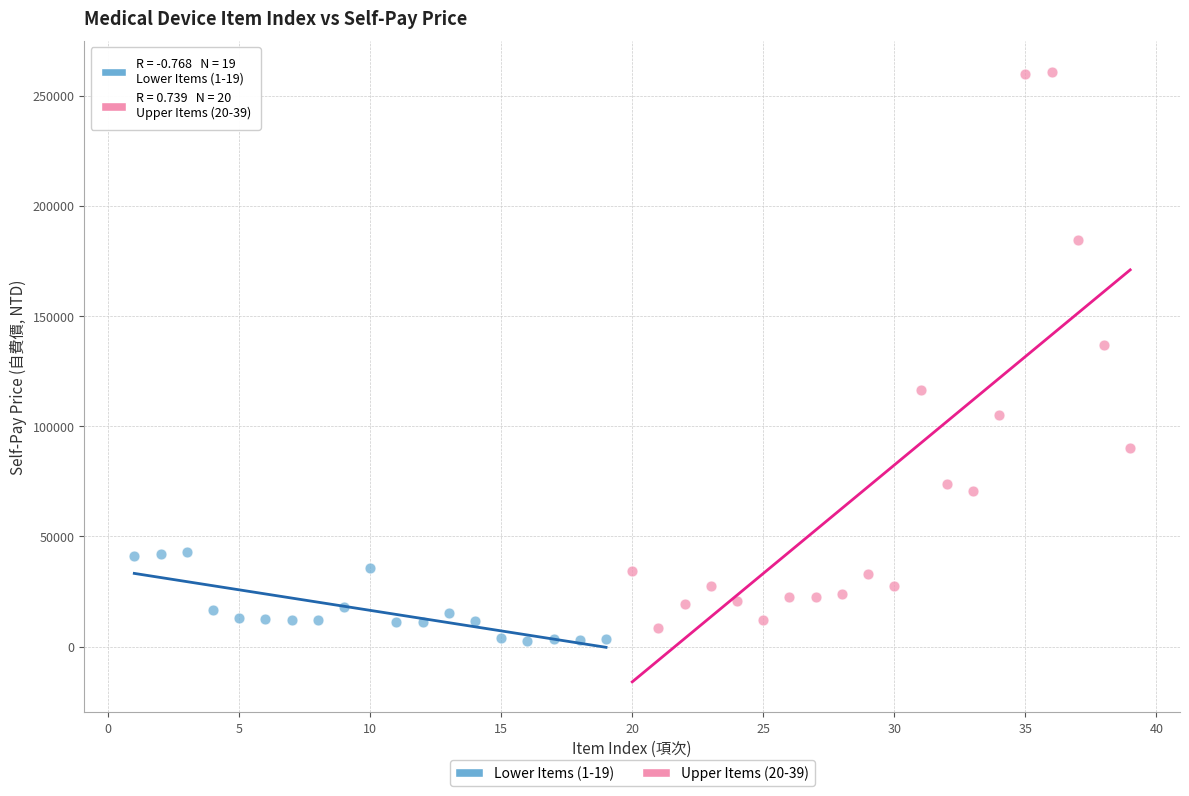

Which series has the widest spread of Y values?

Upper Items (20-39)